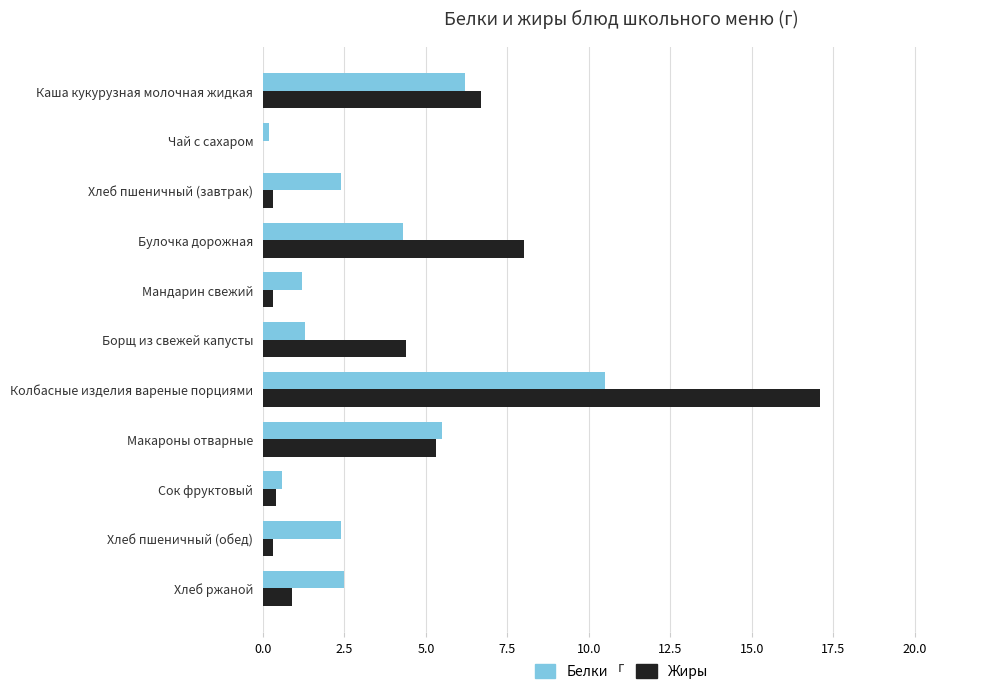

Is it true that Жиры equals 17.1 at Колбасные изделия вареные порциями?

True